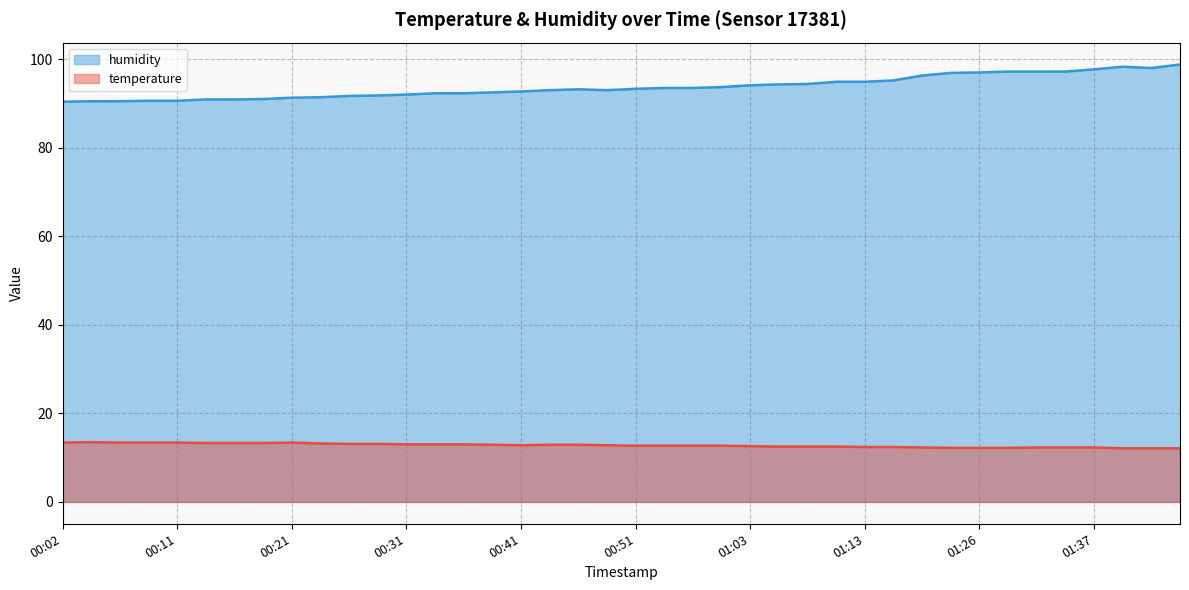

What is the highest value of the humidity series?

98.8